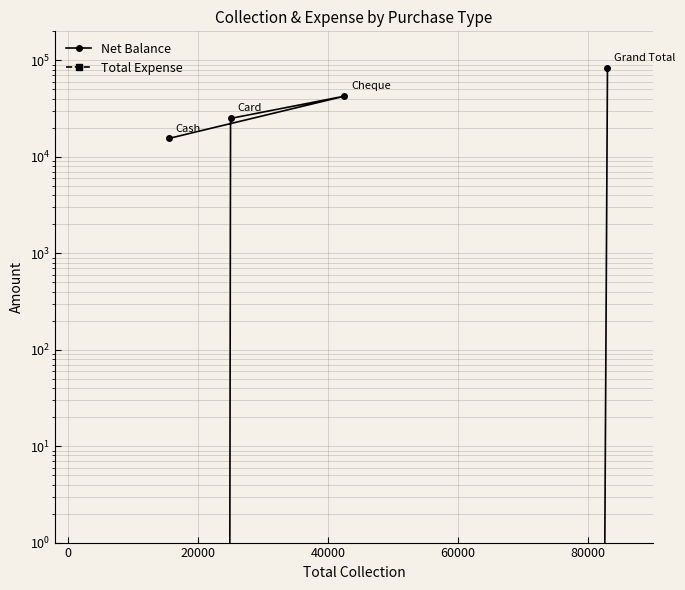

What are all the series names shown in the legend?

Net Balance, Total Expense